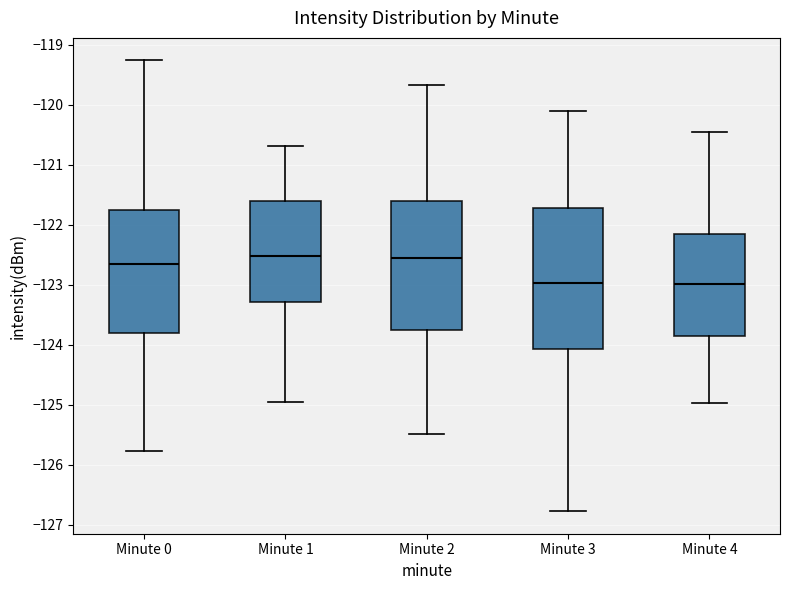

Where is the lower edge of the box for Minute 2 on the y-axis? The values are not printed on the chart, so give them approximately, as read against the axis.

-123.7